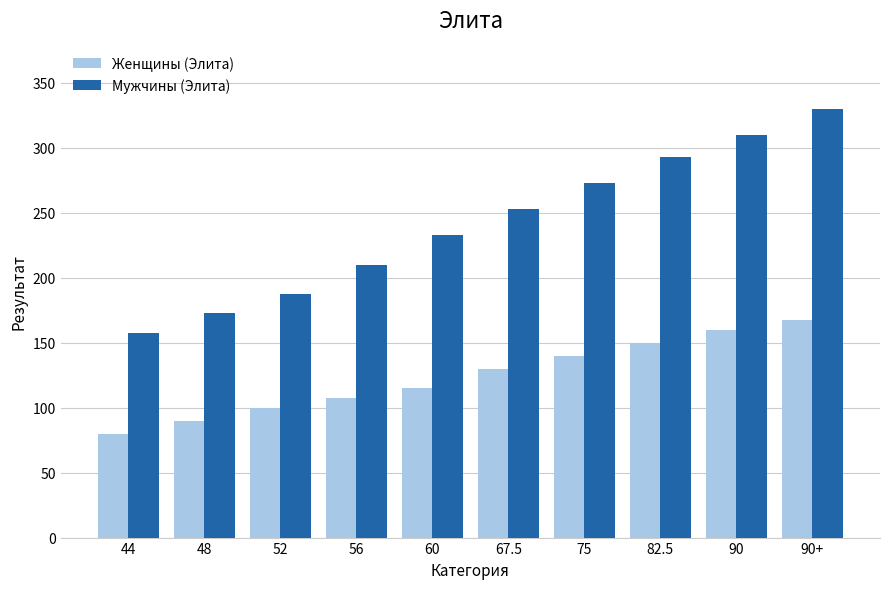

What is the maximum value for Женщины (Элита)?

167.5